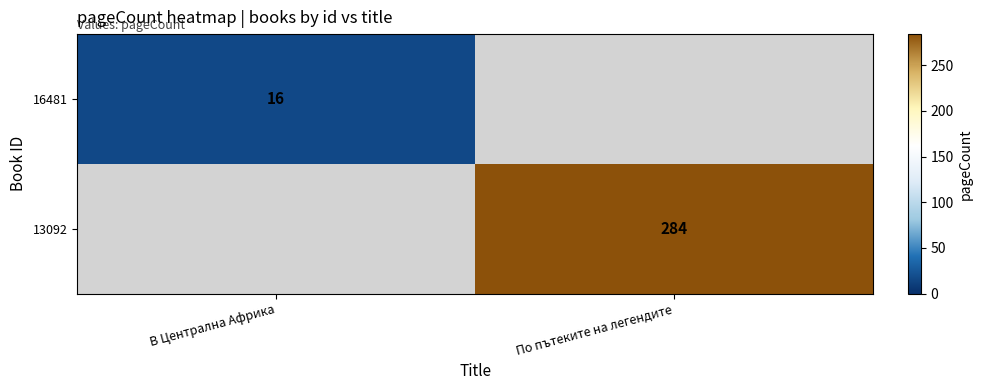

The 13092 series shows 284 at По пътеките на легендите. True or false?

True